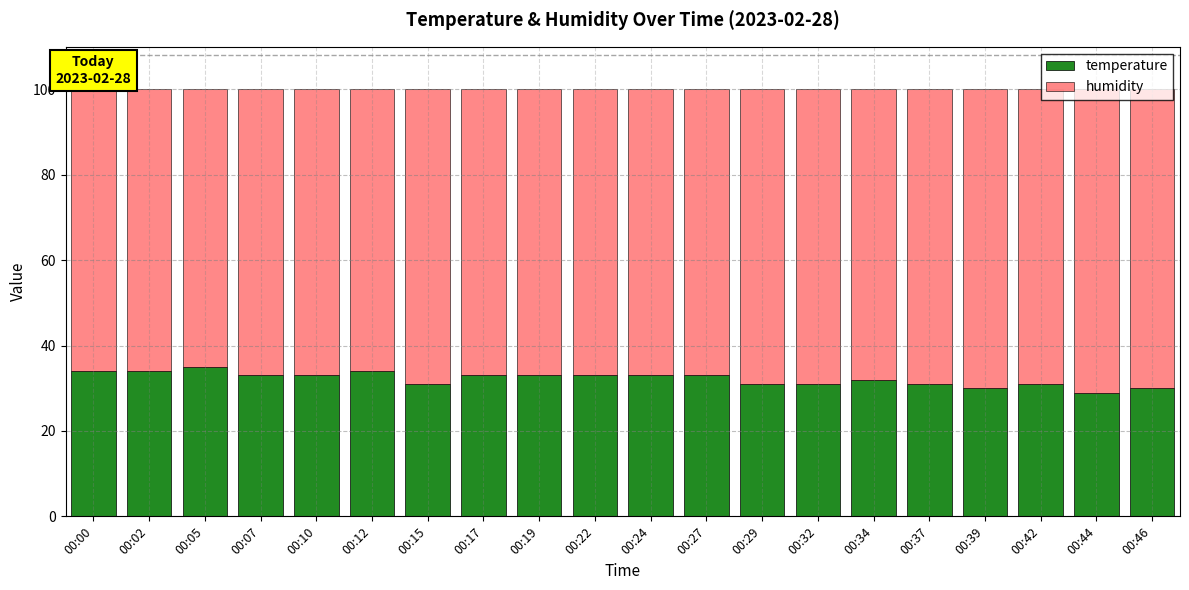

What is the total value across all series at 00:22?

100